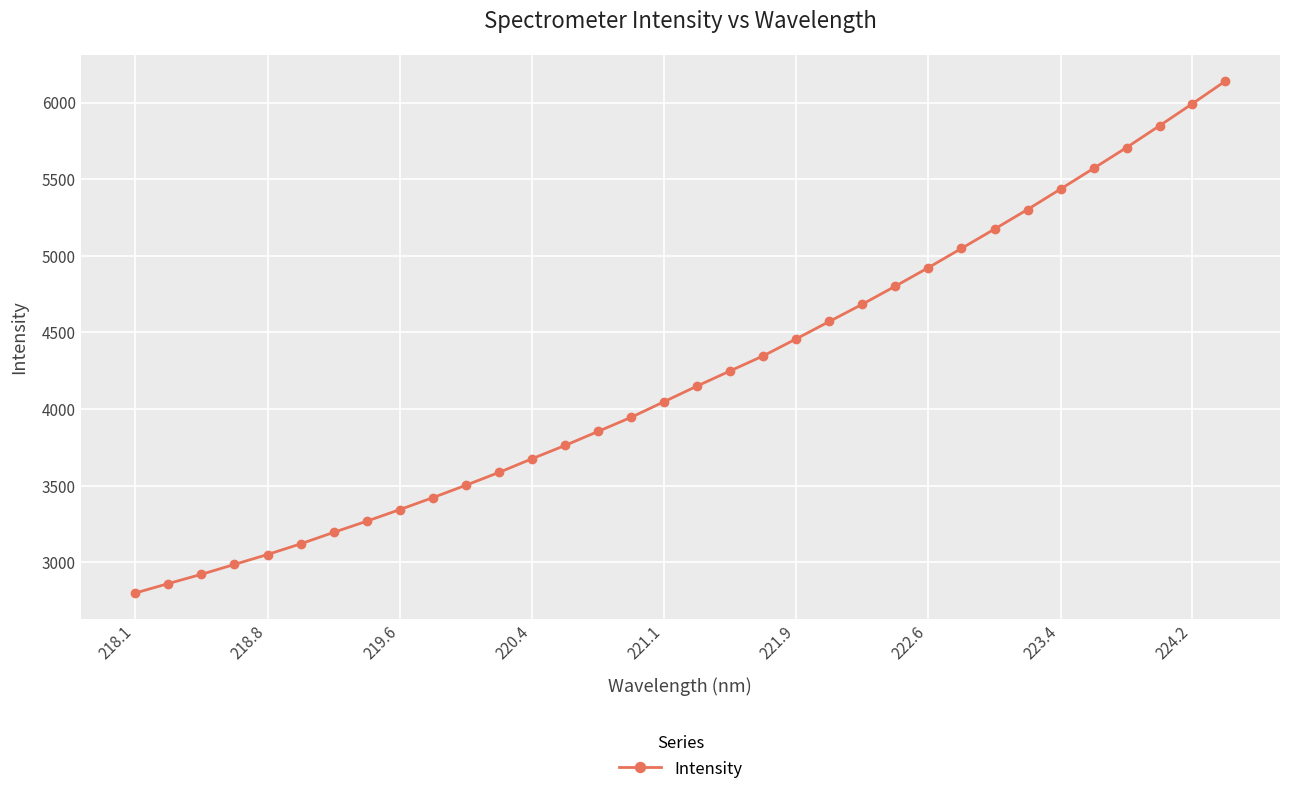

What is the value of the 15th point from the left?

3854.3